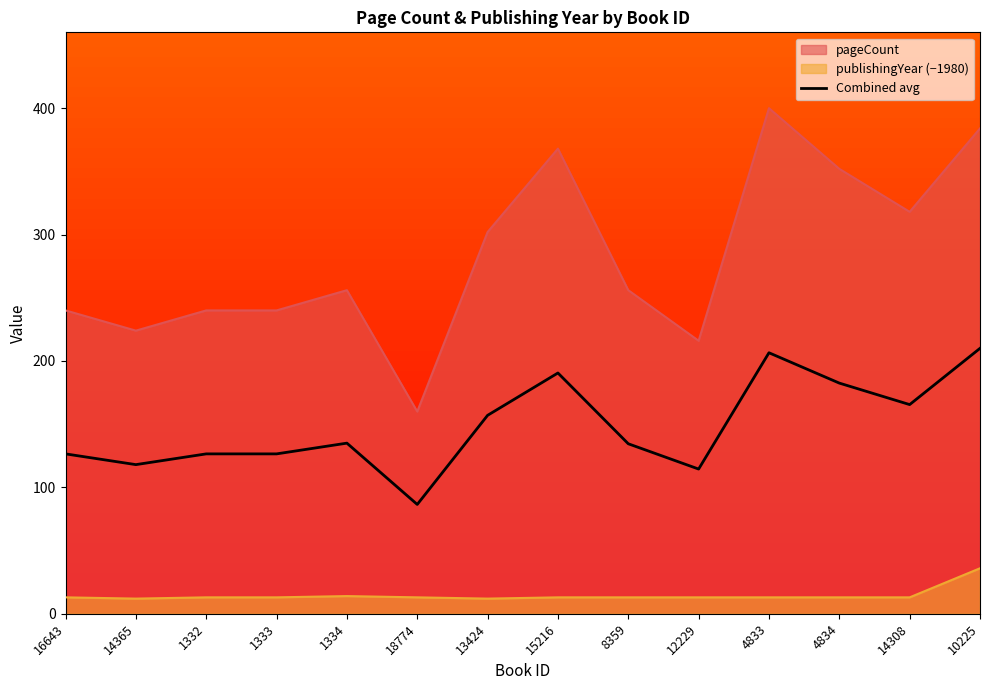

How many lines are shown in the chart?

3